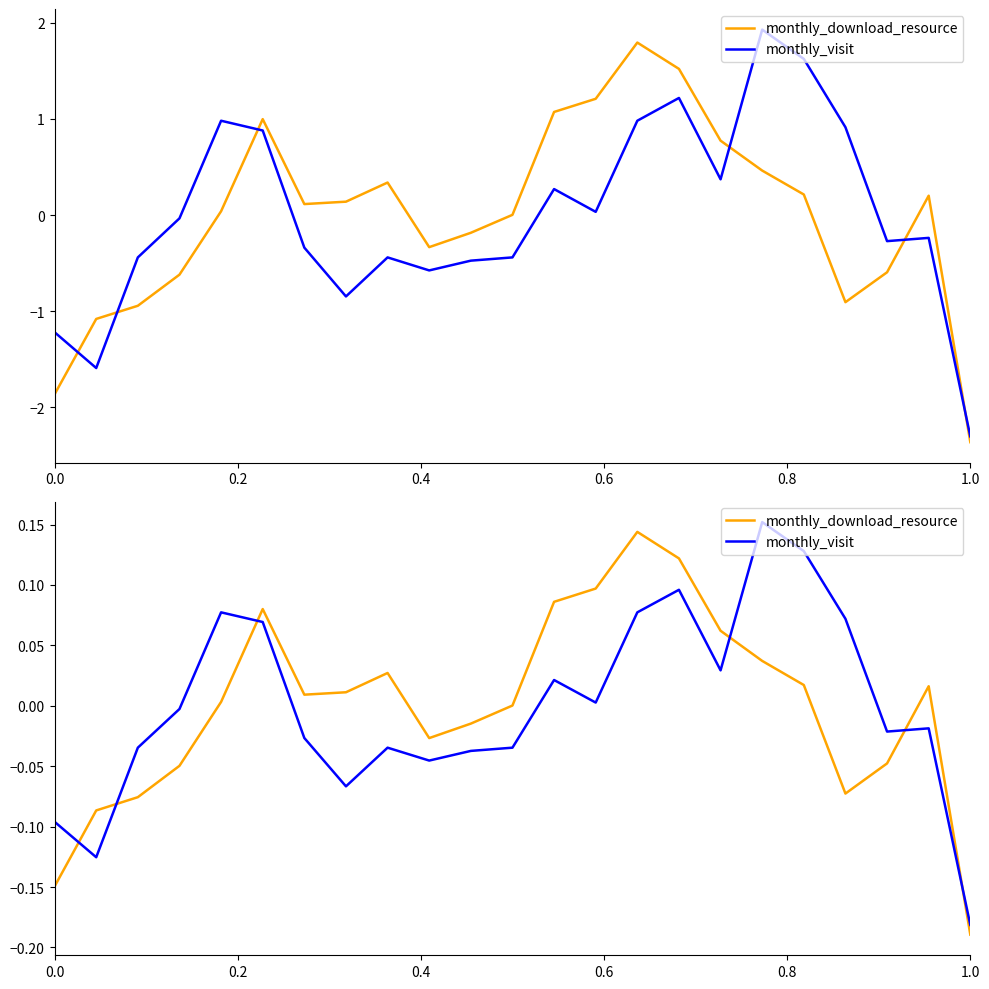

Which series has the largest range (max minus min)?

monthly_visit